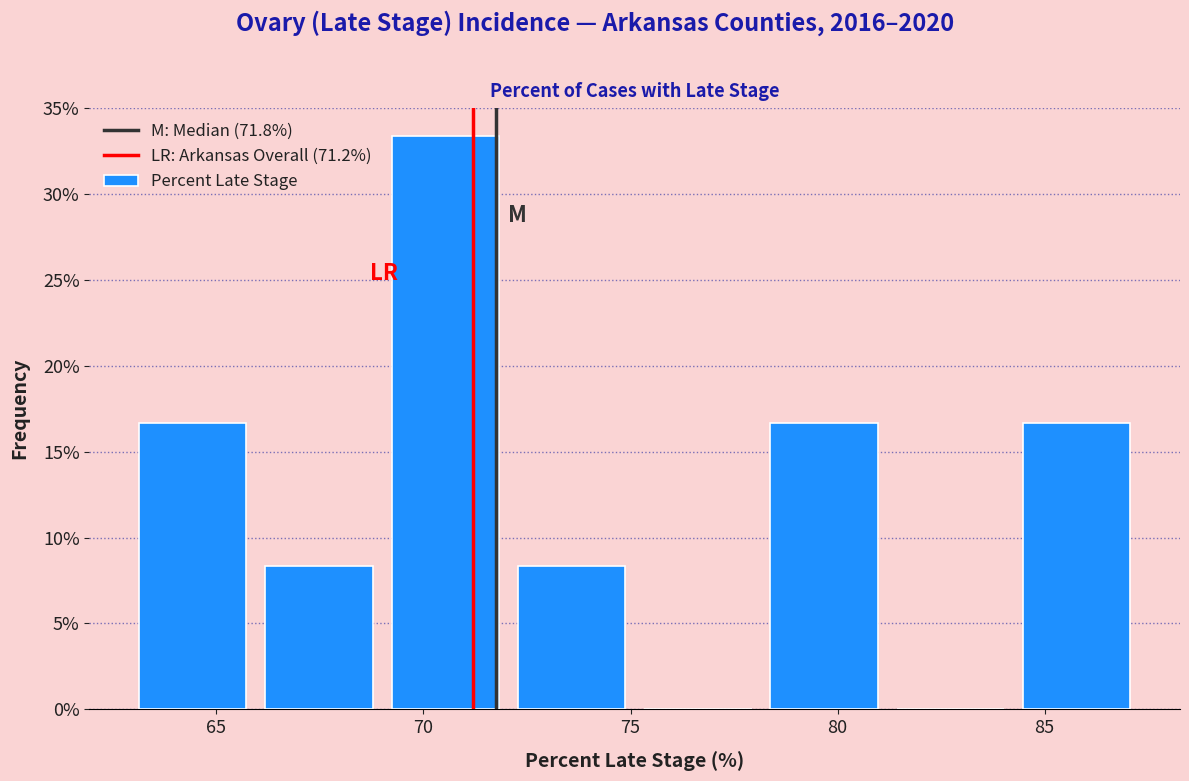

What is the height of the bar covering 65.95 to 69.00 on the x-axis? Neither the bar edges nor the heights are printed on the chart, so give them approximately, as read against the axes.

8.5